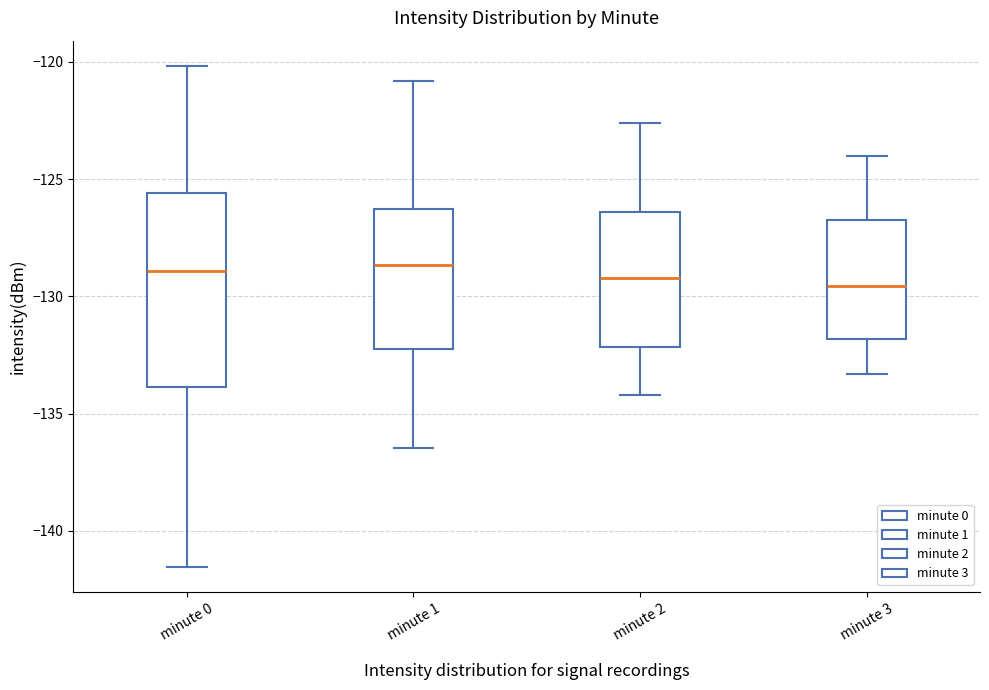

Reading left to right, read every box against the y-axis: the position of its median line, the range the box covers, and the ends of its whiskers. The values are not printed on the chart, so give them approximately, as read against the axis.

minute 0: median -129.0, box -134.0 to -125.5, whiskers -141.5 to -120.0
minute 1: median -128.5, box -132.5 to -126.5, whiskers -136.5 to -121.0
minute 2: median -129.0, box -132.0 to -126.5, whiskers -134.0 to -122.5
minute 3: median -129.5, box -132.0 to -126.5, whiskers -133.5 to -124.0